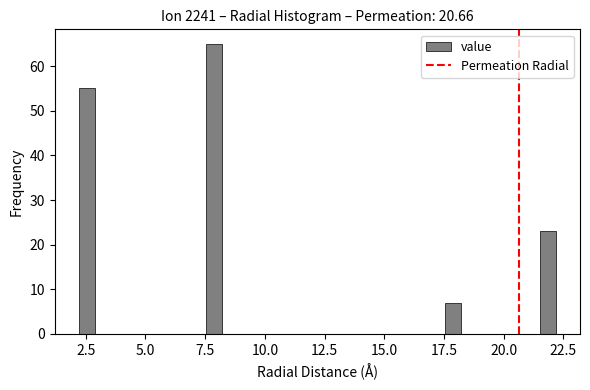

Read against the x-axis, roughly where is the centre of the tallest bar?

8.0